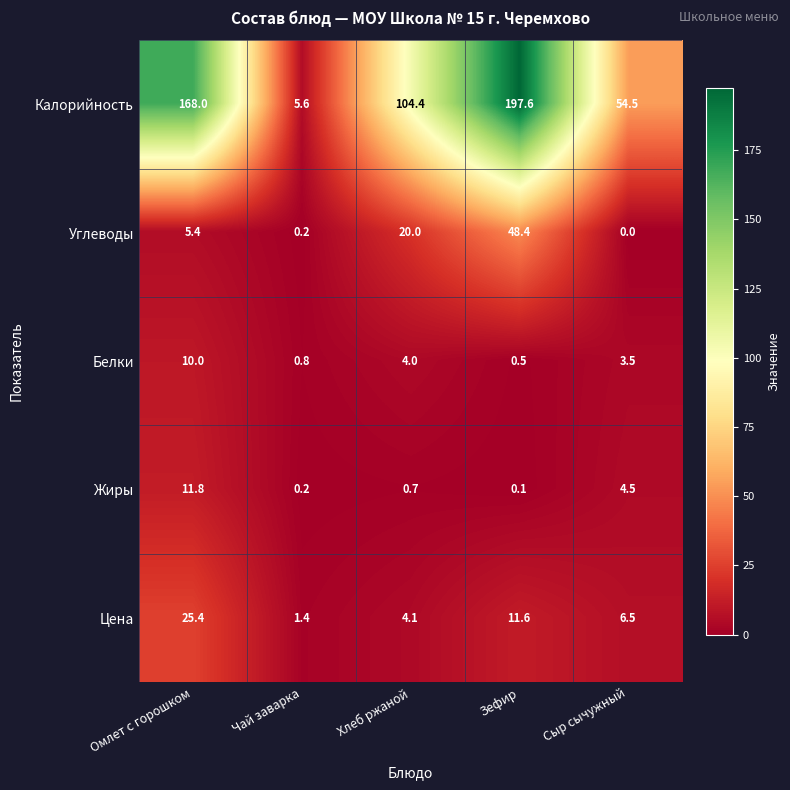

Which series has the largest range (max minus min)?

Калорийность